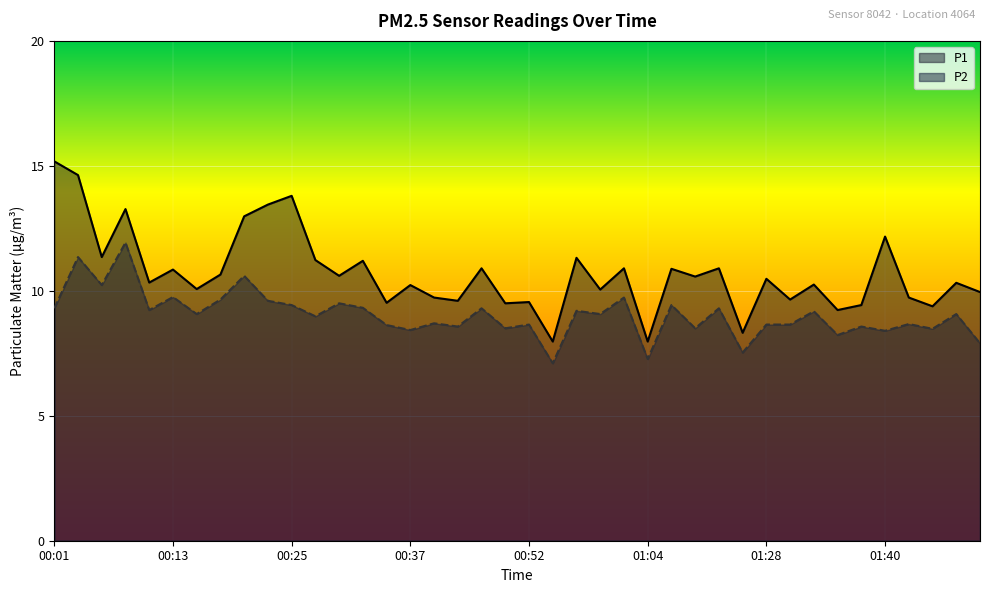

Which has a higher value, 01:40 or 01:48?

01:40